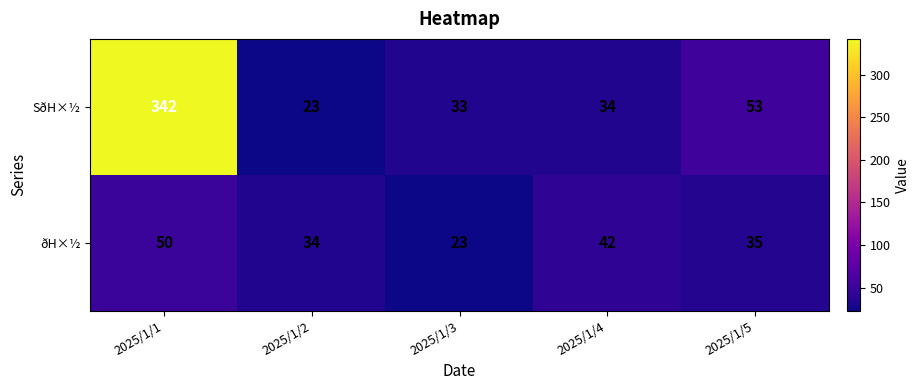

At how many categories does at least one series exceed 200?

1